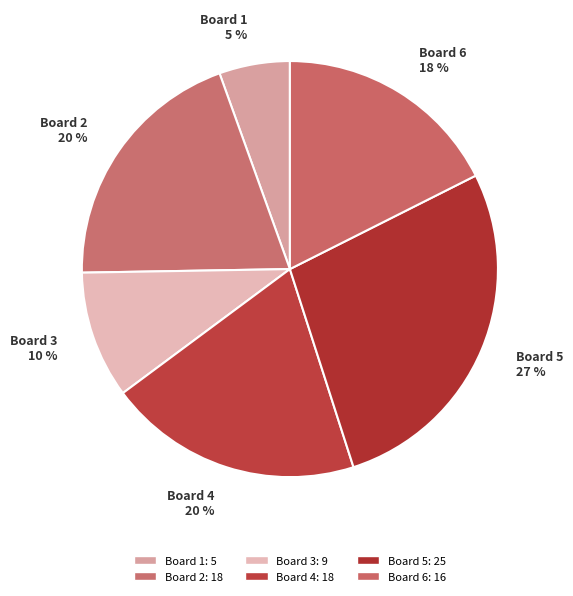

Between Board 1 5 % and Board 5 27 %, which is larger?

Board 5 27 %